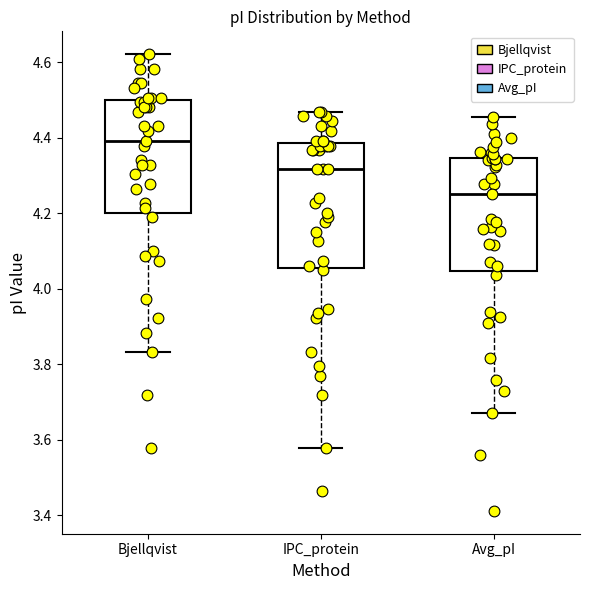

Where does the median line of the box for Avg_pI sit on the y-axis? The values are not printed on the chart, so give them approximately, as read against the axis.

4.26